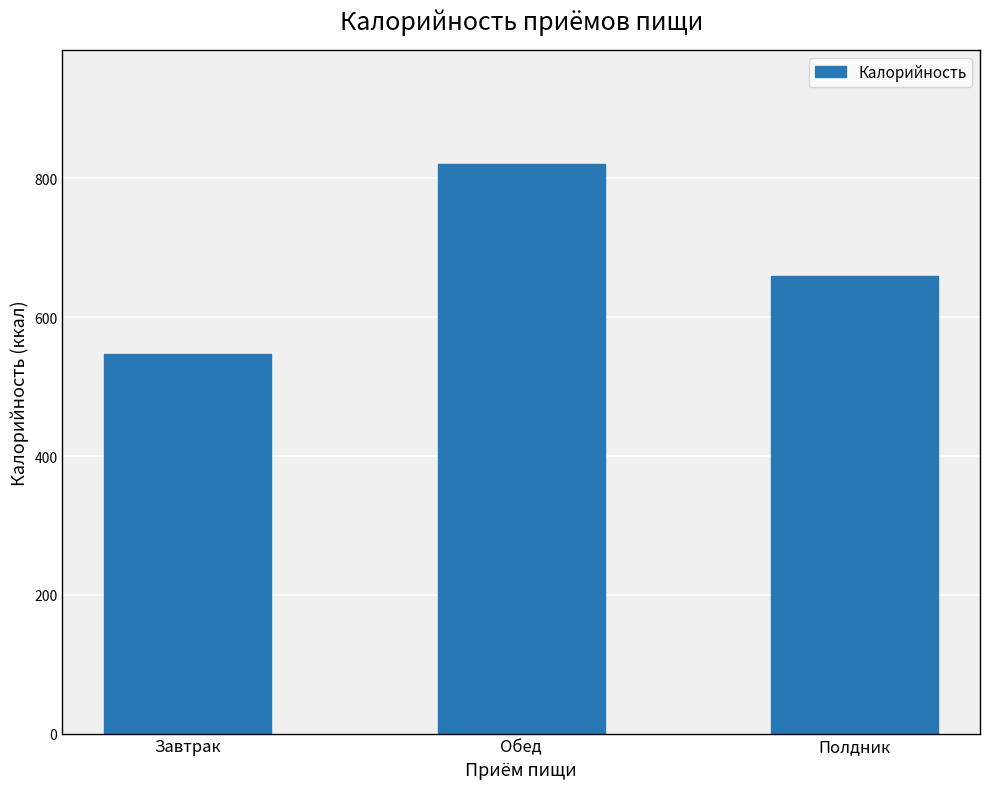

Does the chart contain any negative values?

No